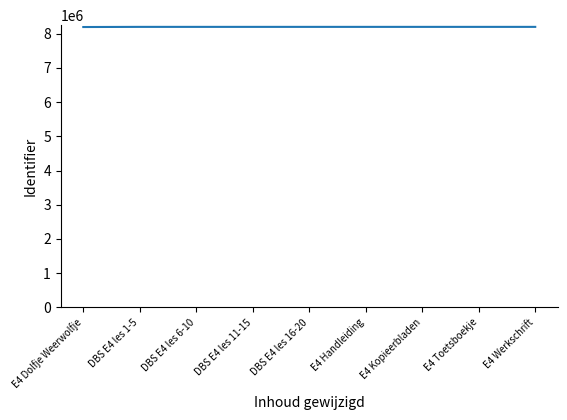

Approximately how many times larger is the value at DBS E4 les 11-15 compared to DBS E4 les 1-5?

1.0